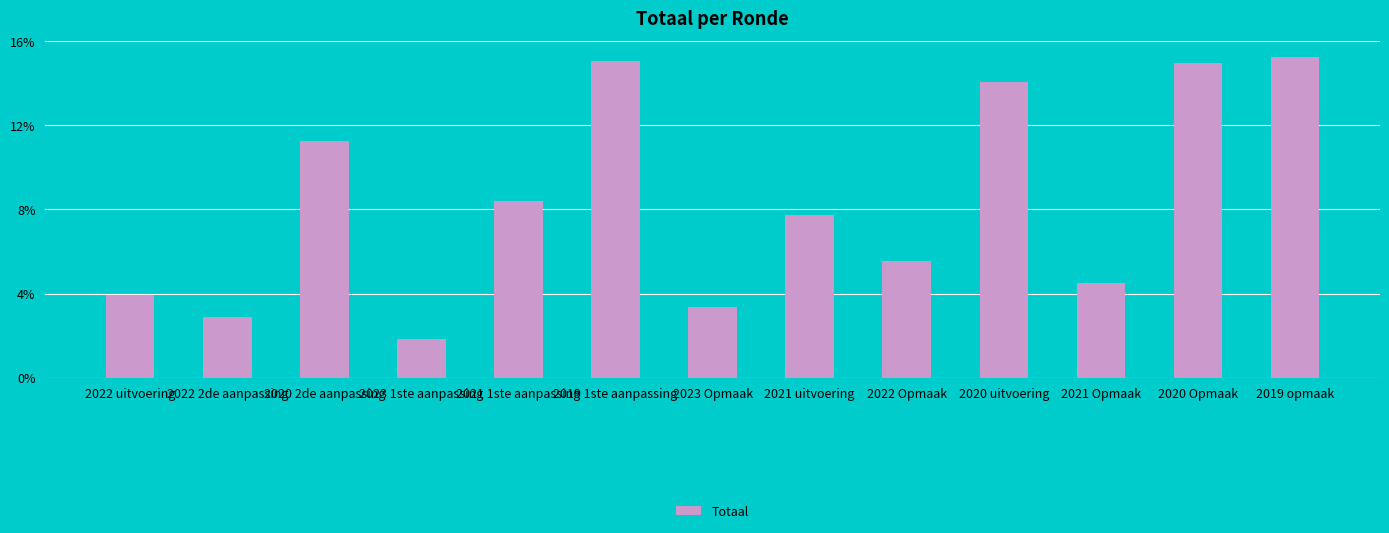

Does the chart contain any negative values?

No